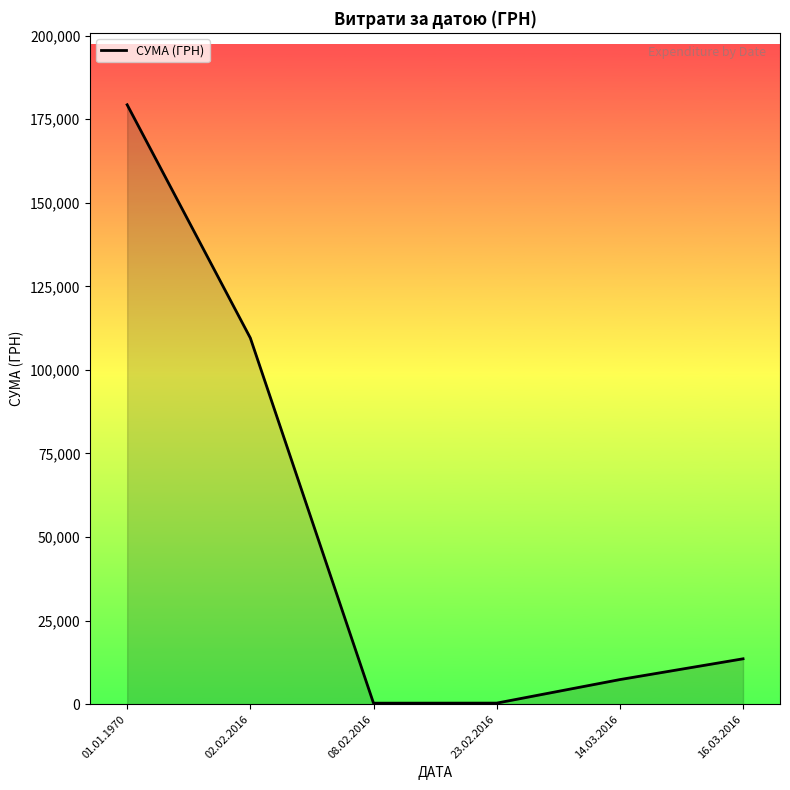

What is the difference between the second highest and minimum values?

109226.5